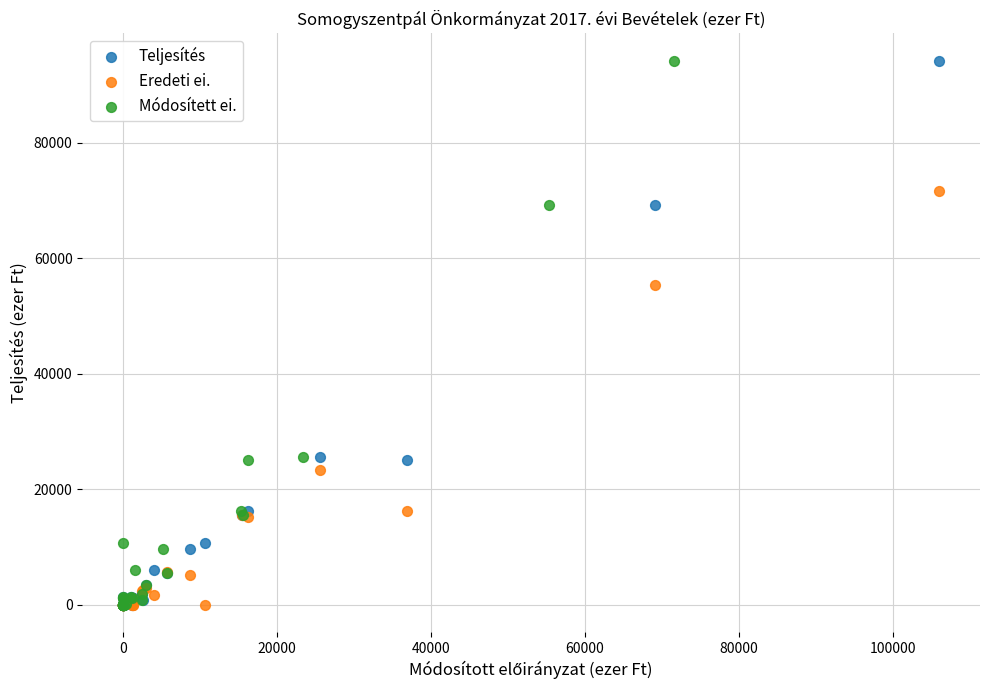

What are all the series names shown in the legend?

Teljesítés, Eredeti ei., Módosített ei.